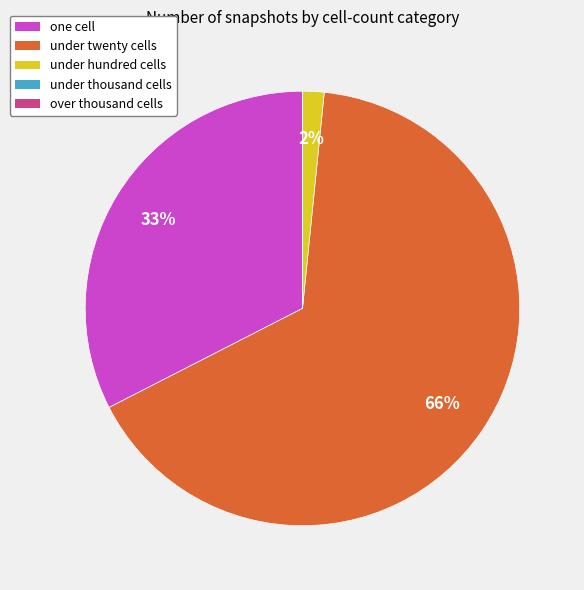

What is the ratio of the value at under twenty cells to the value at one cell?

2.0